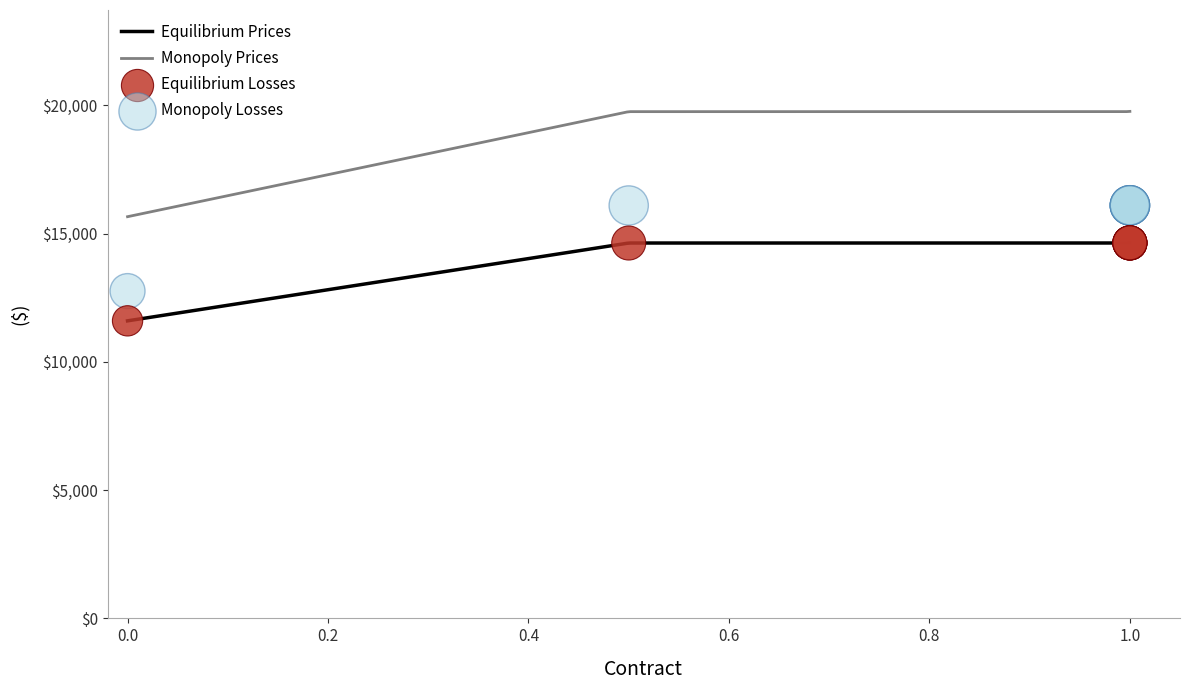

True or false: Monopoly Prices and Equilibrium Prices intersect in this chart.

False